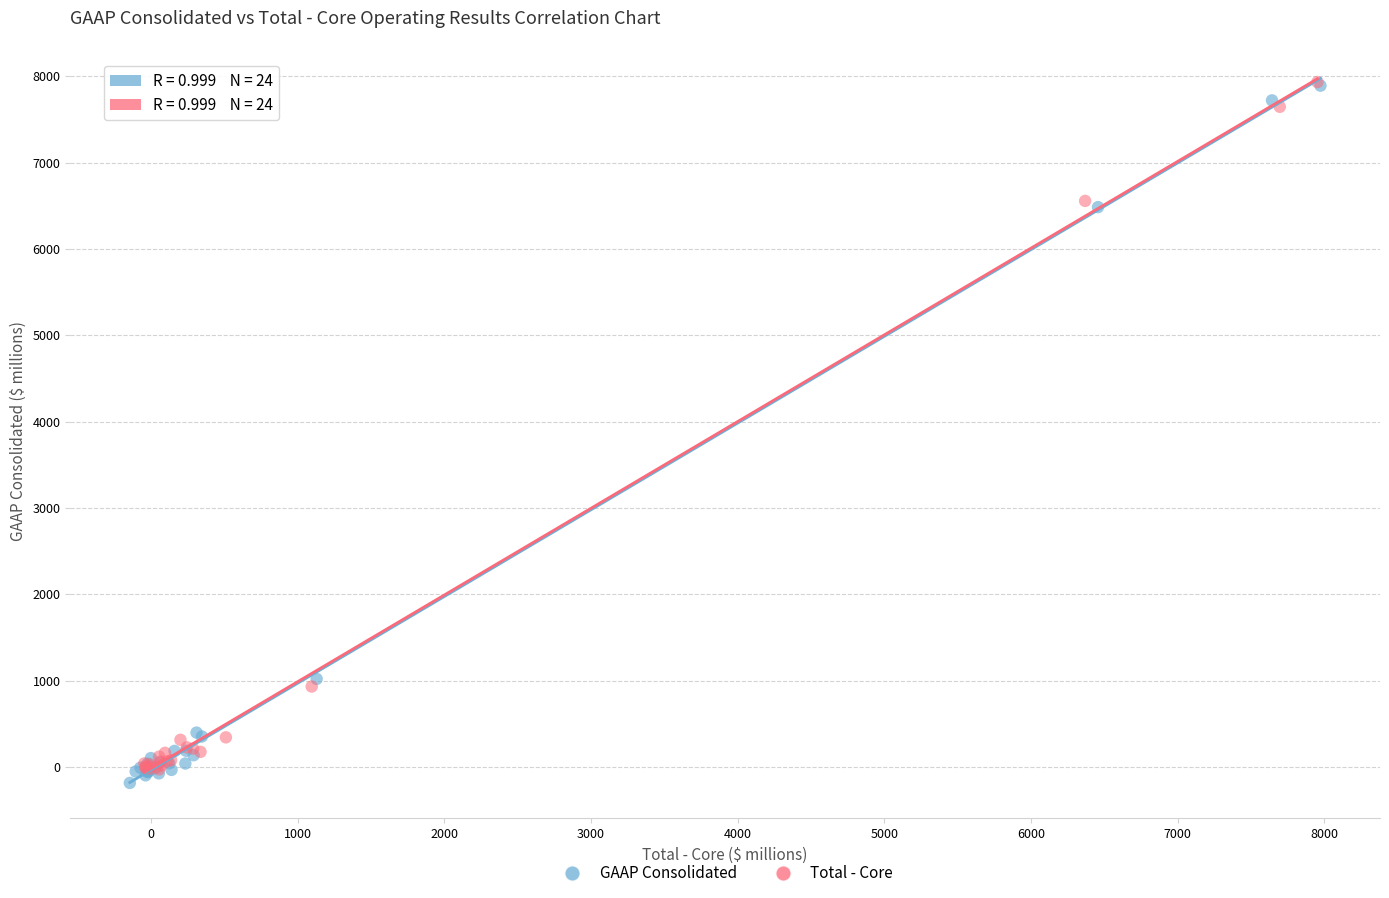

Which series has the widest spread of Y values?

GAAP Consolidated